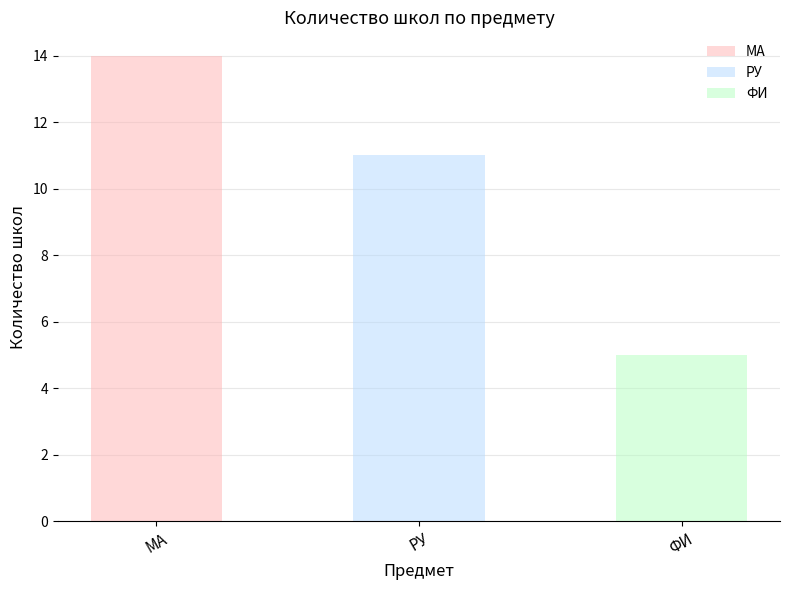

Reading right to left, list all the values displayed in this chart.

5	11	14